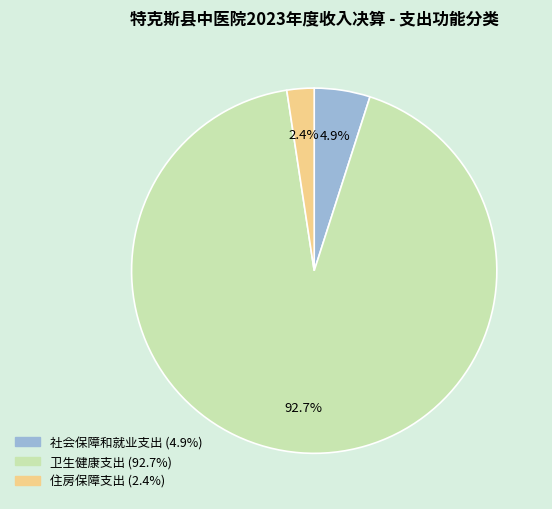

To the nearest percent, what is the difference between the largest and smallest slice percentages?

90%